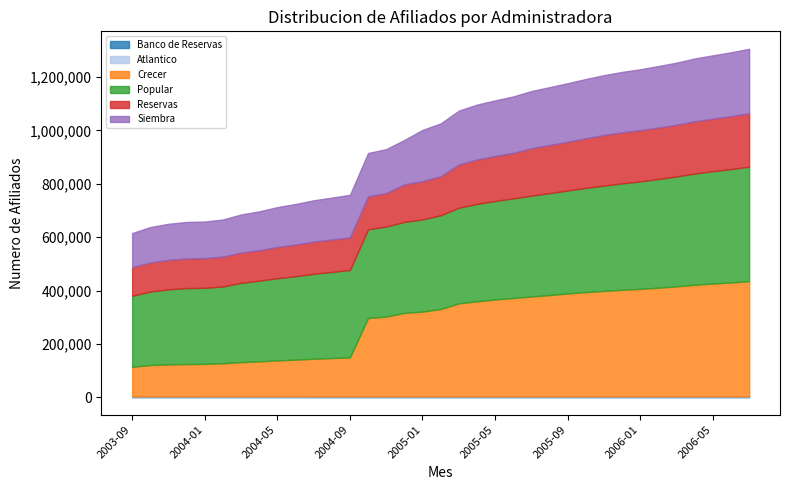

What is the sum of the Popular values at 2006-07 and 2004-12?

770566